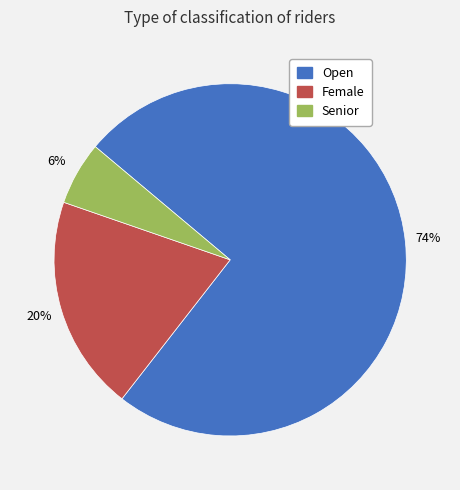

Do Senior and Female together represent more than half of the pie?

No